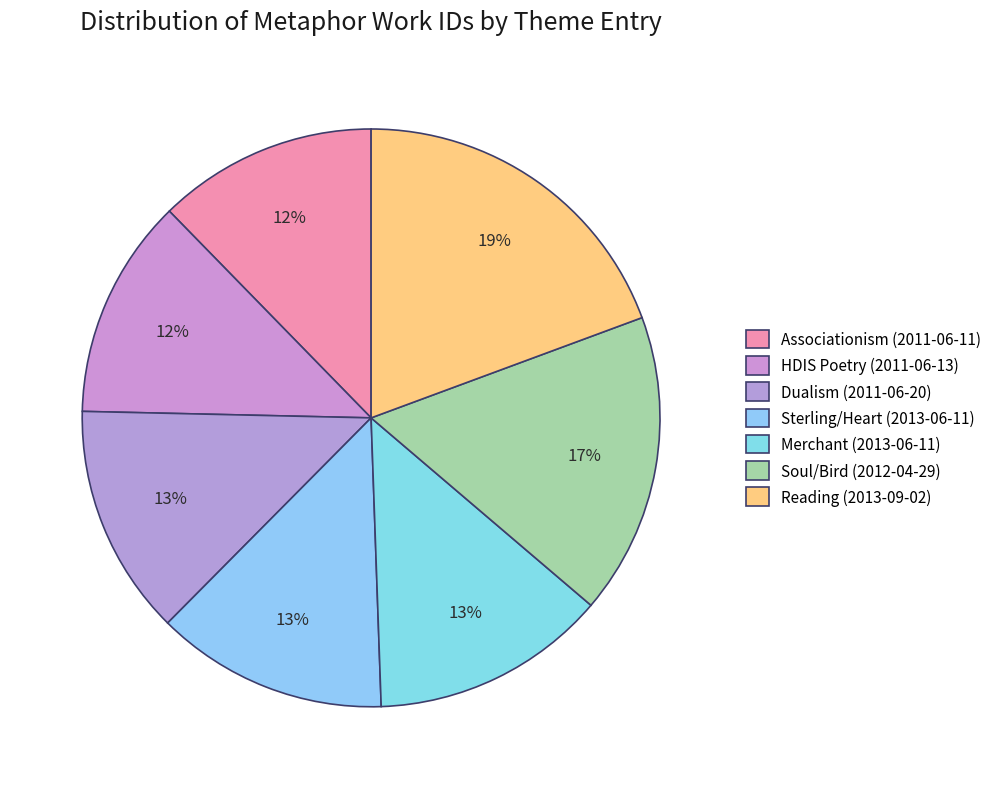

What is the change in value from Sterling/Heart (2013-06-11) to Soul/Bird (2012-04-29)?

+4540